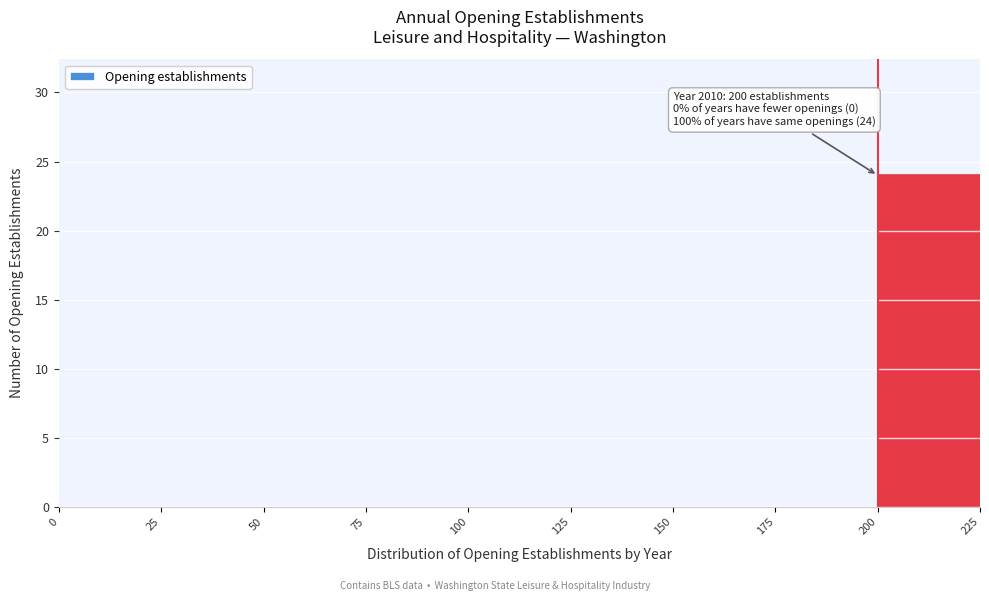

Which range on the x-axis has the tallest bar?

200 to 225